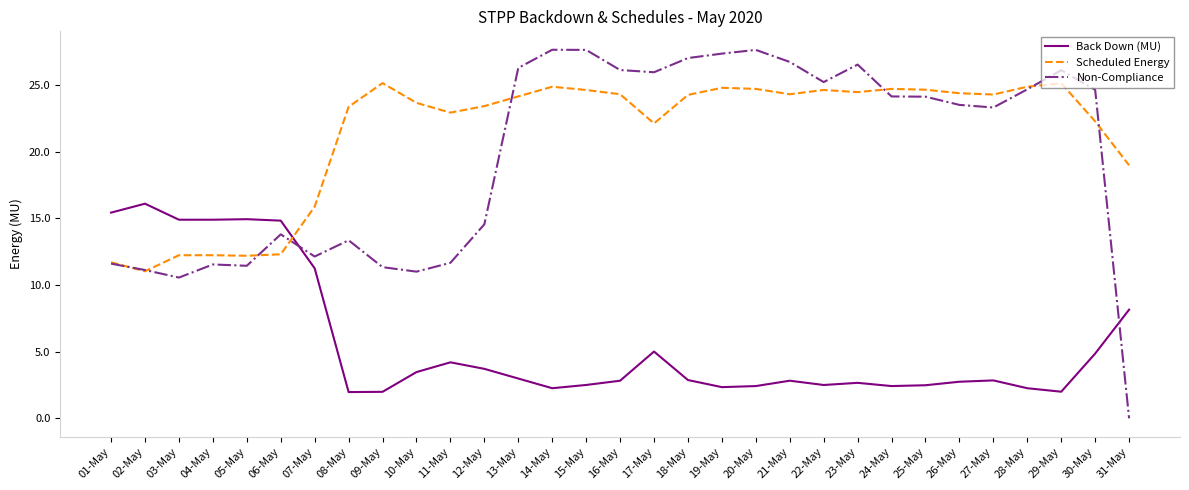

What is the difference between the maximum and minimum values in the Scheduled Energy series?

14.1